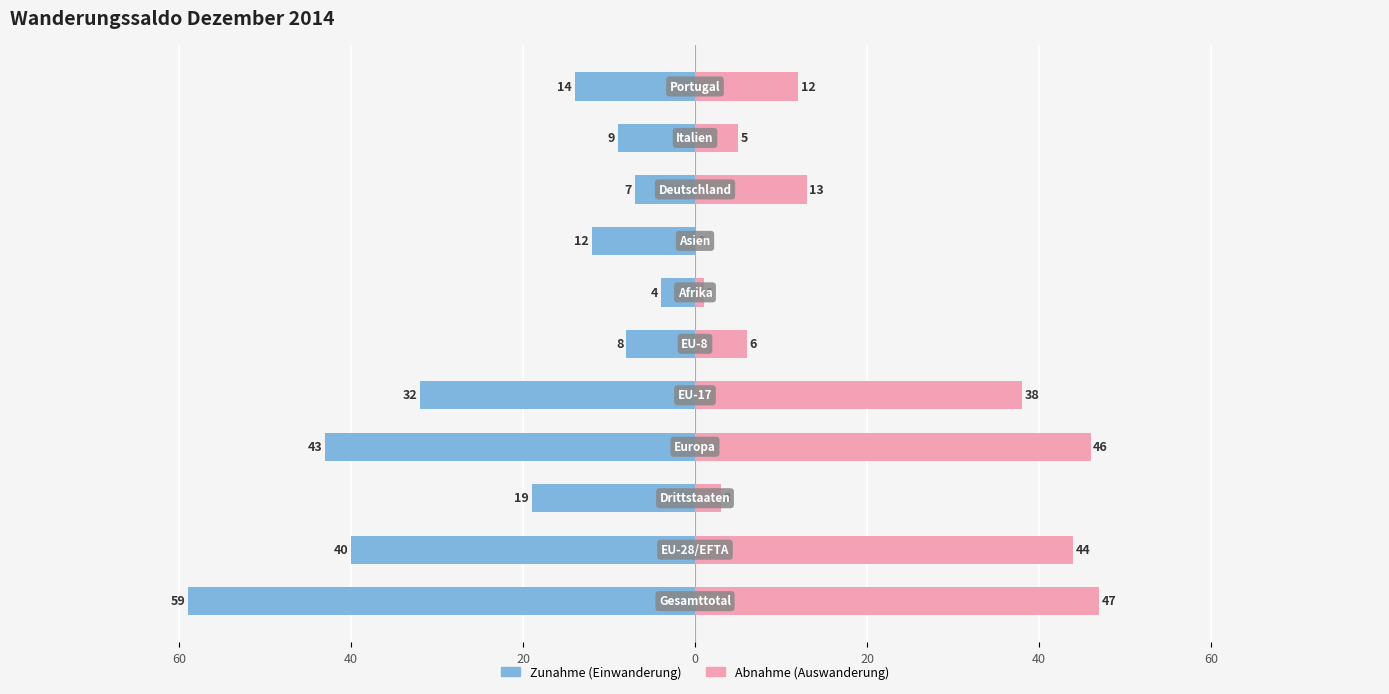

What is the difference between the second highest and second lowest values in the Zunahme (Einwanderung) series?

36